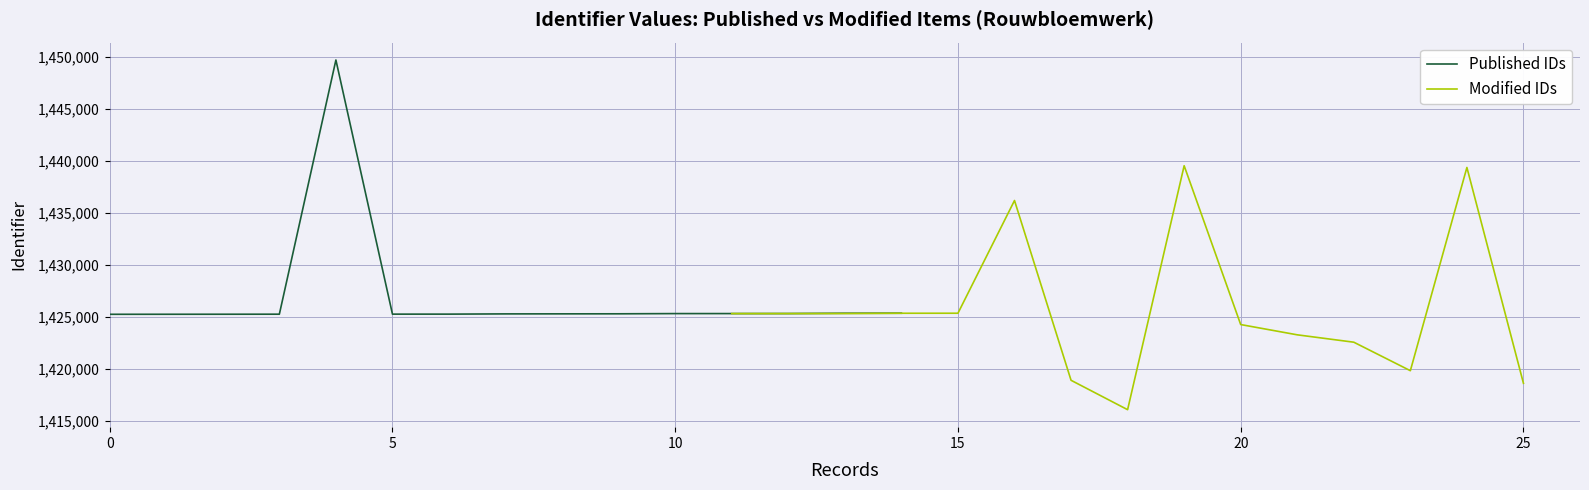

What is the maximum value for Published IDs?

1449707